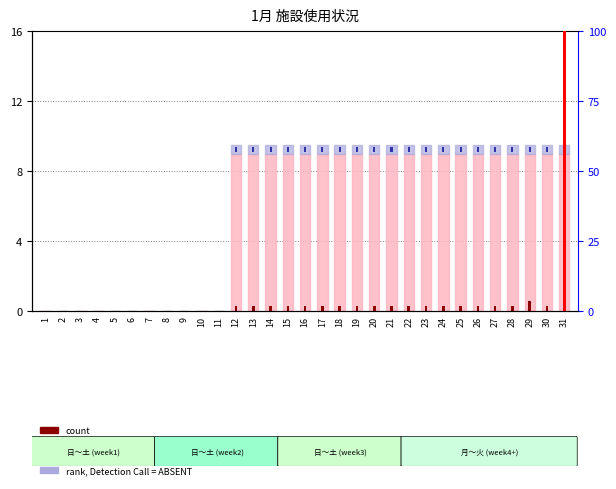

The value of rank, Detection Call = ABSENT at 2 is 0.0. True or false?

True